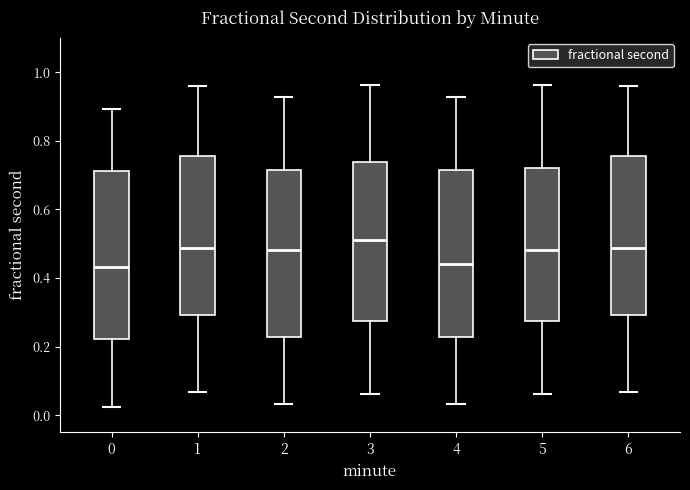

Reading left to right, transcribe this box plot: for each box, give where its median line is, the range the box spans, and where its two whiskers end, as read against the y-axis. The values are not printed on the chart, so give them approximately, as read against the axis.

0: median 0.44, box 0.22 to 0.72, whiskers 0.02 to 0.90
1: median 0.48, box 0.30 to 0.76, whiskers 0.06 to 0.96
2: median 0.48, box 0.22 to 0.72, whiskers 0.04 to 0.92
3: median 0.52, box 0.28 to 0.74, whiskers 0.06 to 0.96
4: median 0.44, box 0.22 to 0.72, whiskers 0.04 to 0.92
5: median 0.48, box 0.28 to 0.72, whiskers 0.06 to 0.96
6: median 0.48, box 0.30 to 0.76, whiskers 0.06 to 0.96